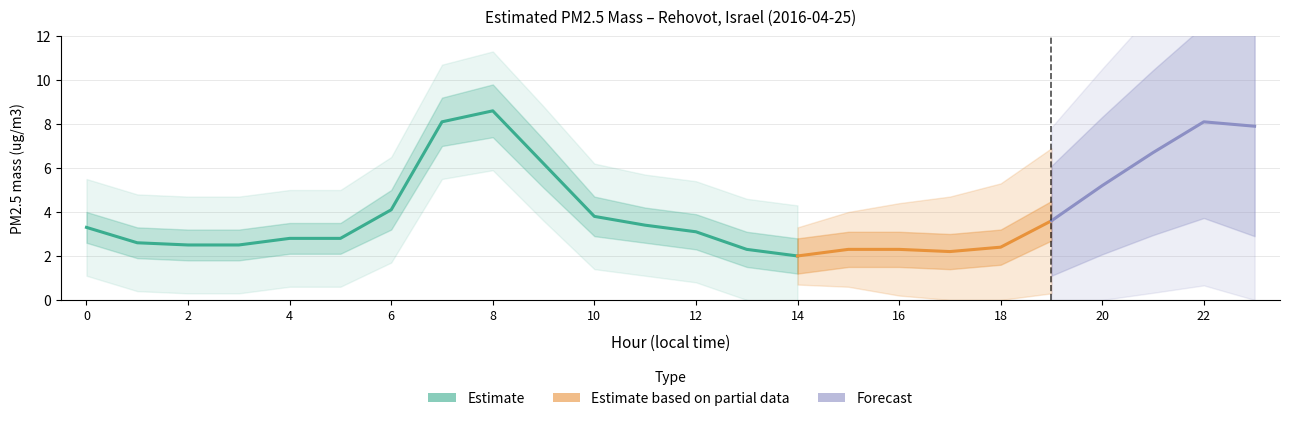

True or false: Estimated PM2.5 mass has a value of 6.2 at 9.

True